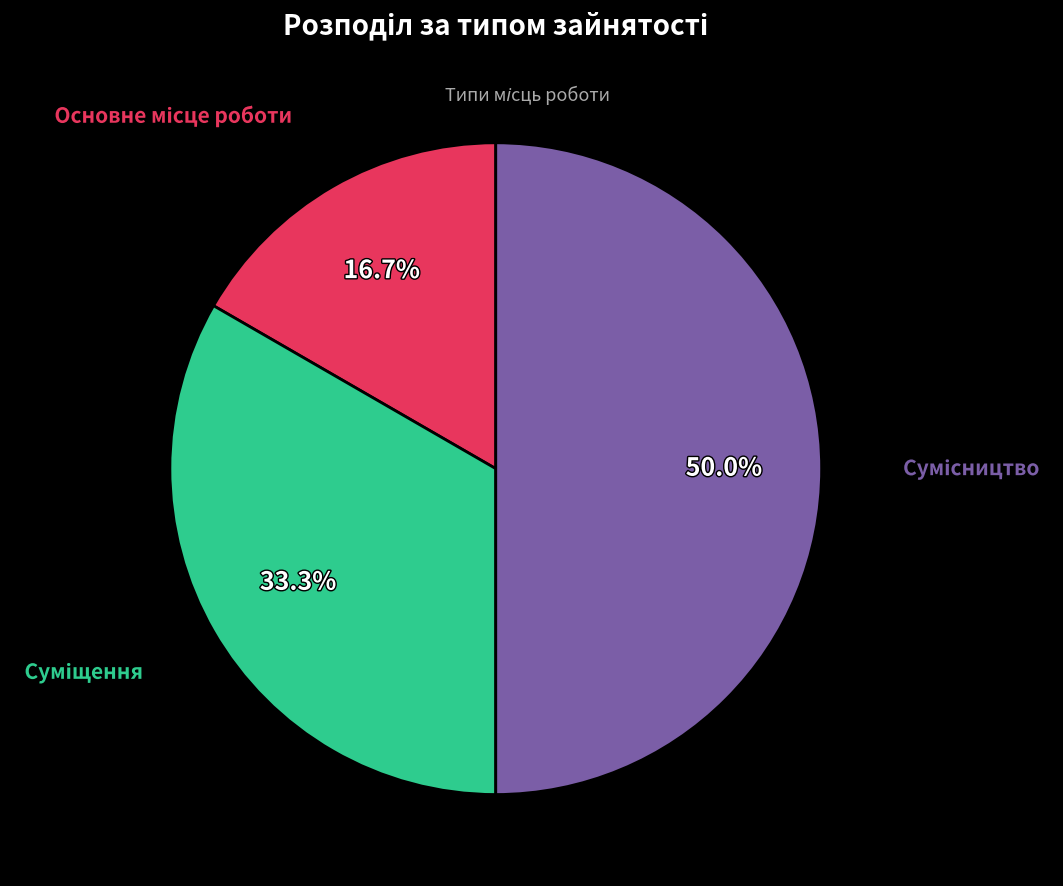

Count the number of slices in the pie.

3